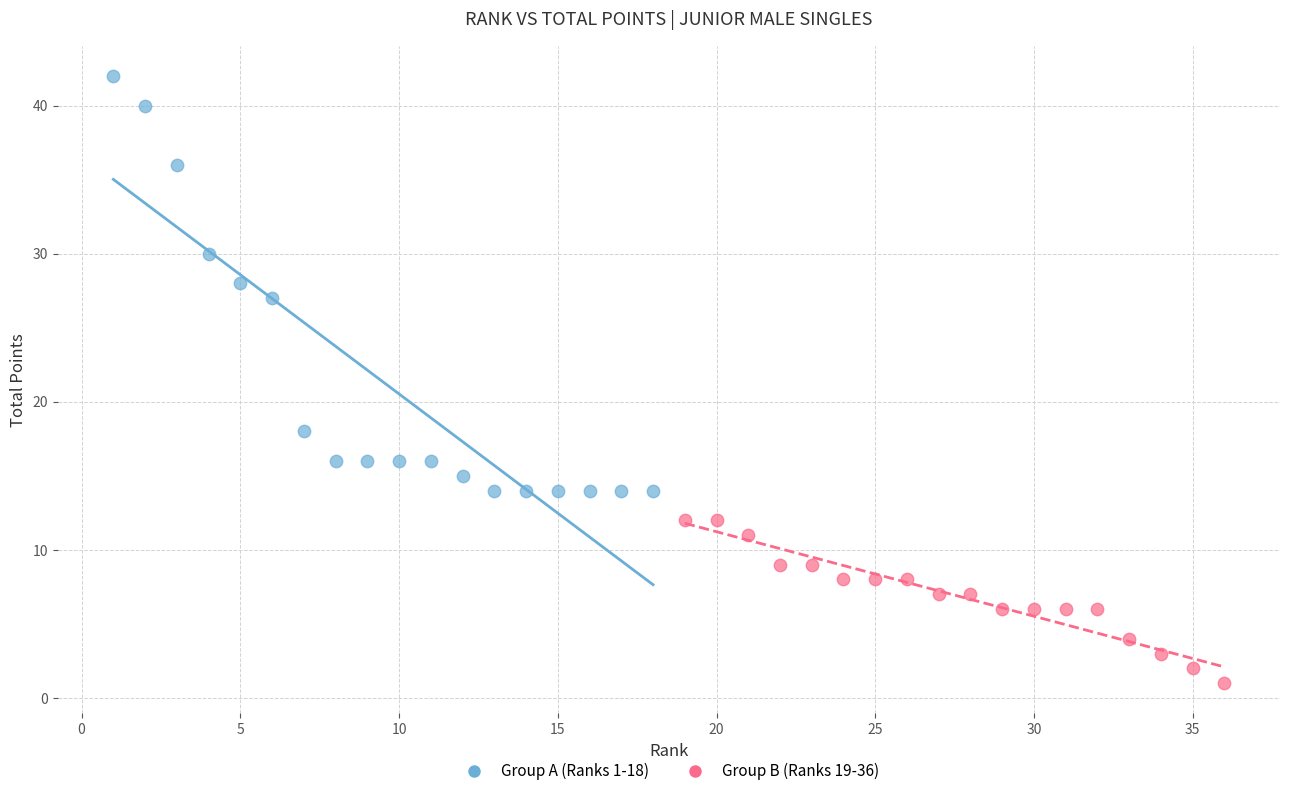

Which series contains the lowest Y value?

Group B (Ranks 19-36)